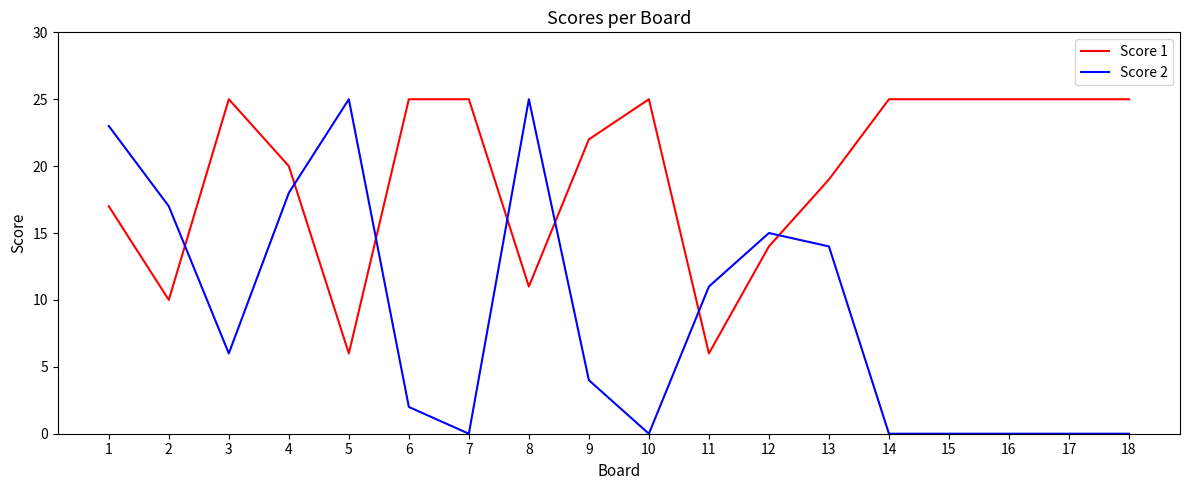

True or false: Score 1 has a value of 6 at 2.

False